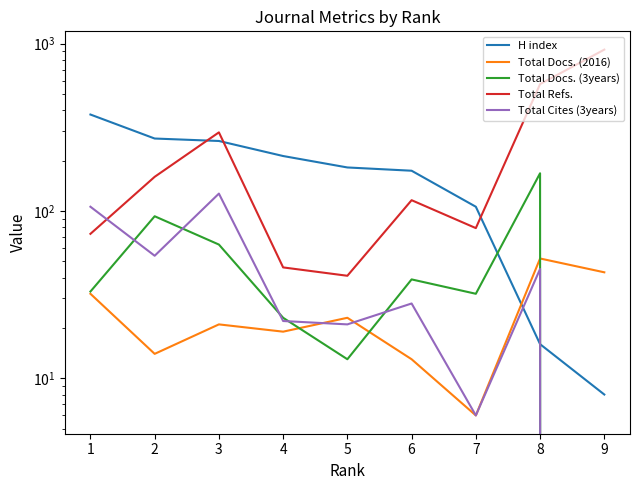

At which category does the chart reach its minimum across all series?

9